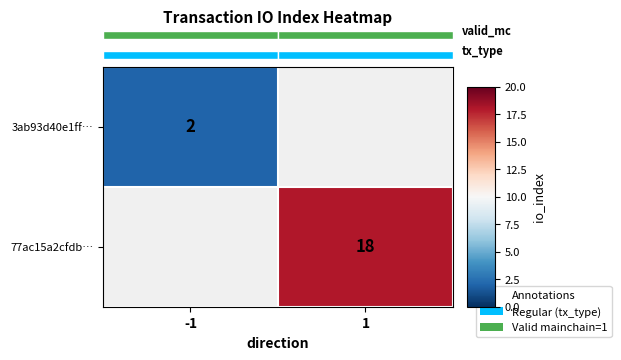

True or false: 3ab93d40e1ff… has a value of 2 at -1.

True